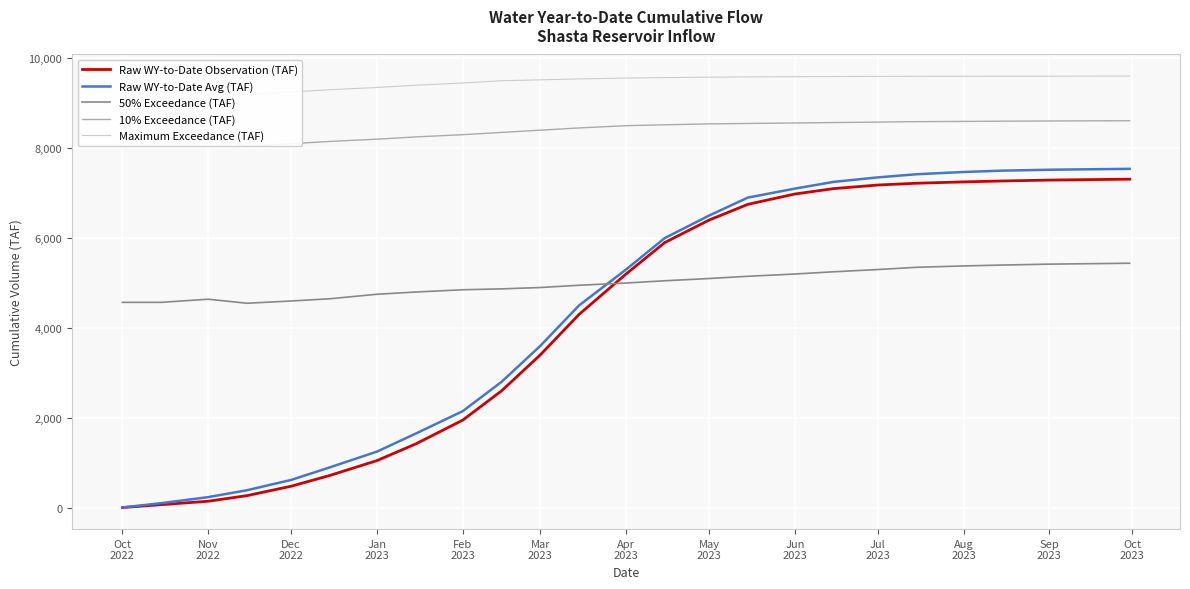

After their last crossing, which series has the higher values: Raw WY-to-Date Avg (TAF) or 50% Exceedance (TAF)?

Raw WY-to-Date Avg (TAF)